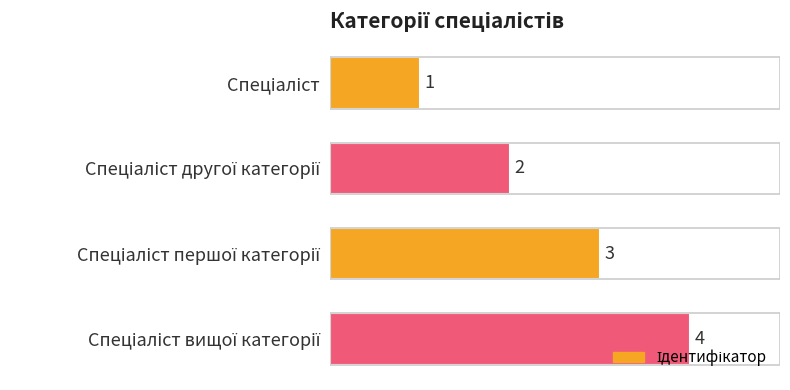

What is the maximum value shown in the chart?

4